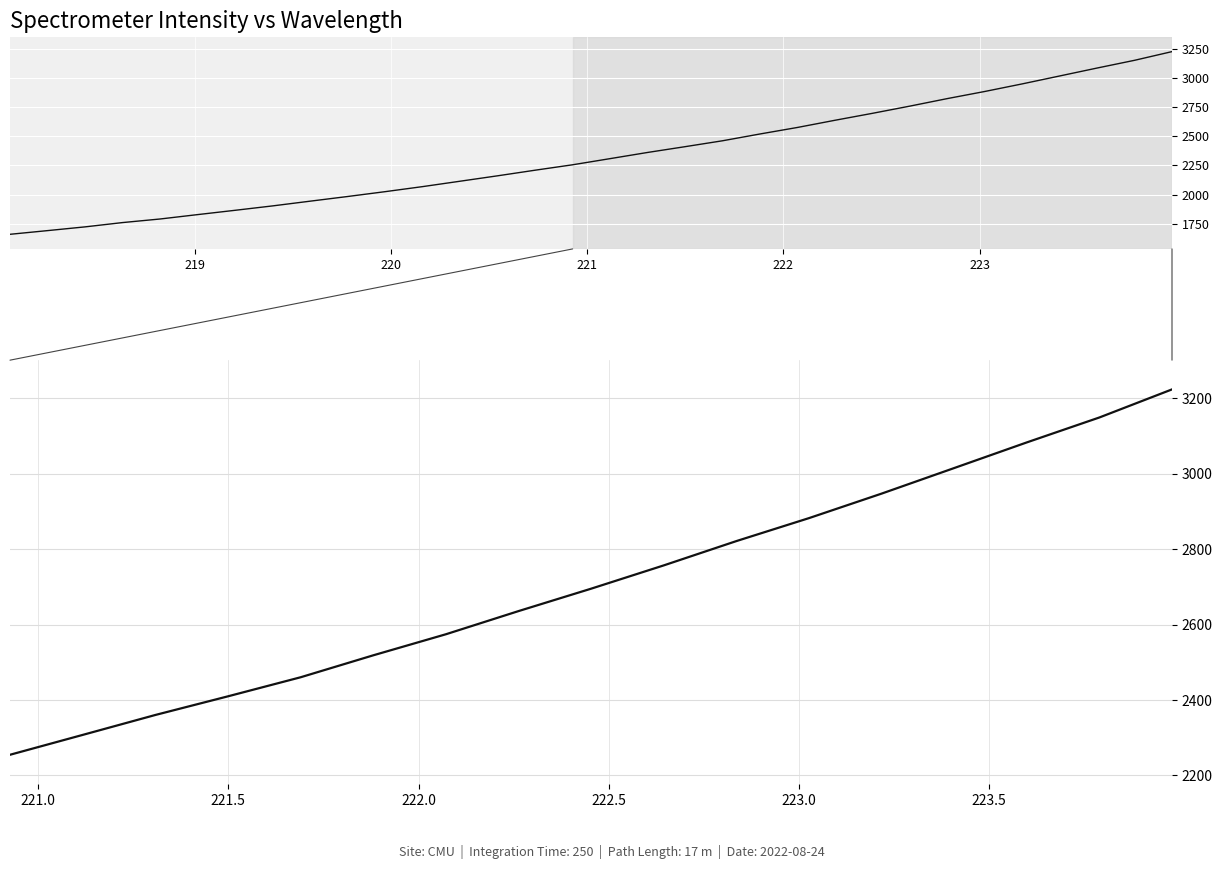

What is the sum of all values?

46098.0